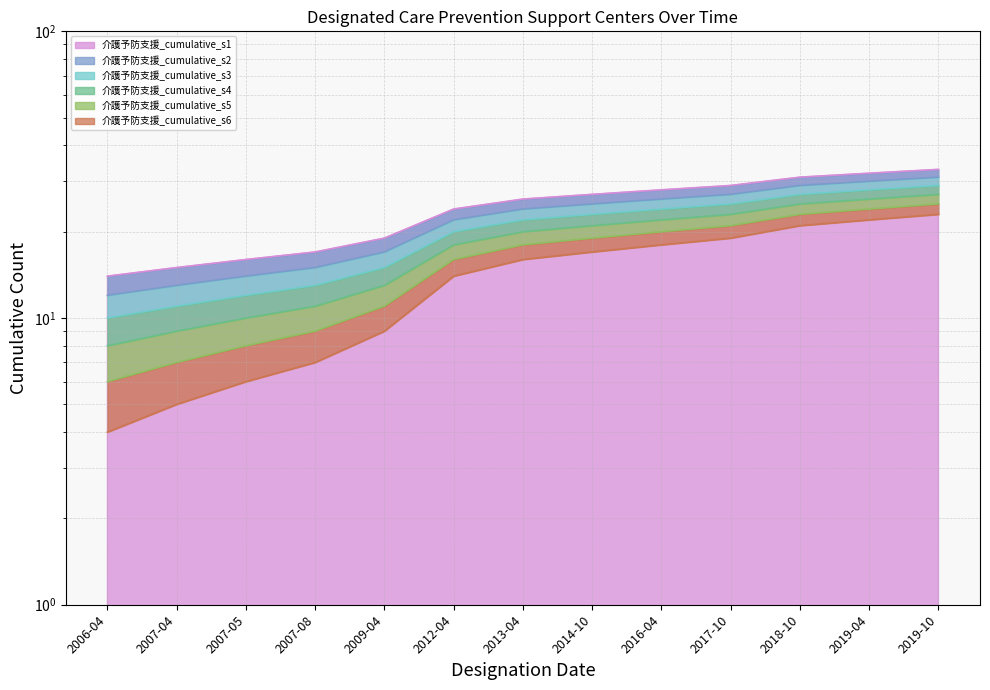

True or false: 介護予防支援_cumulative_s2 and 介護予防支援_cumulative_s5 intersect in this chart.

False